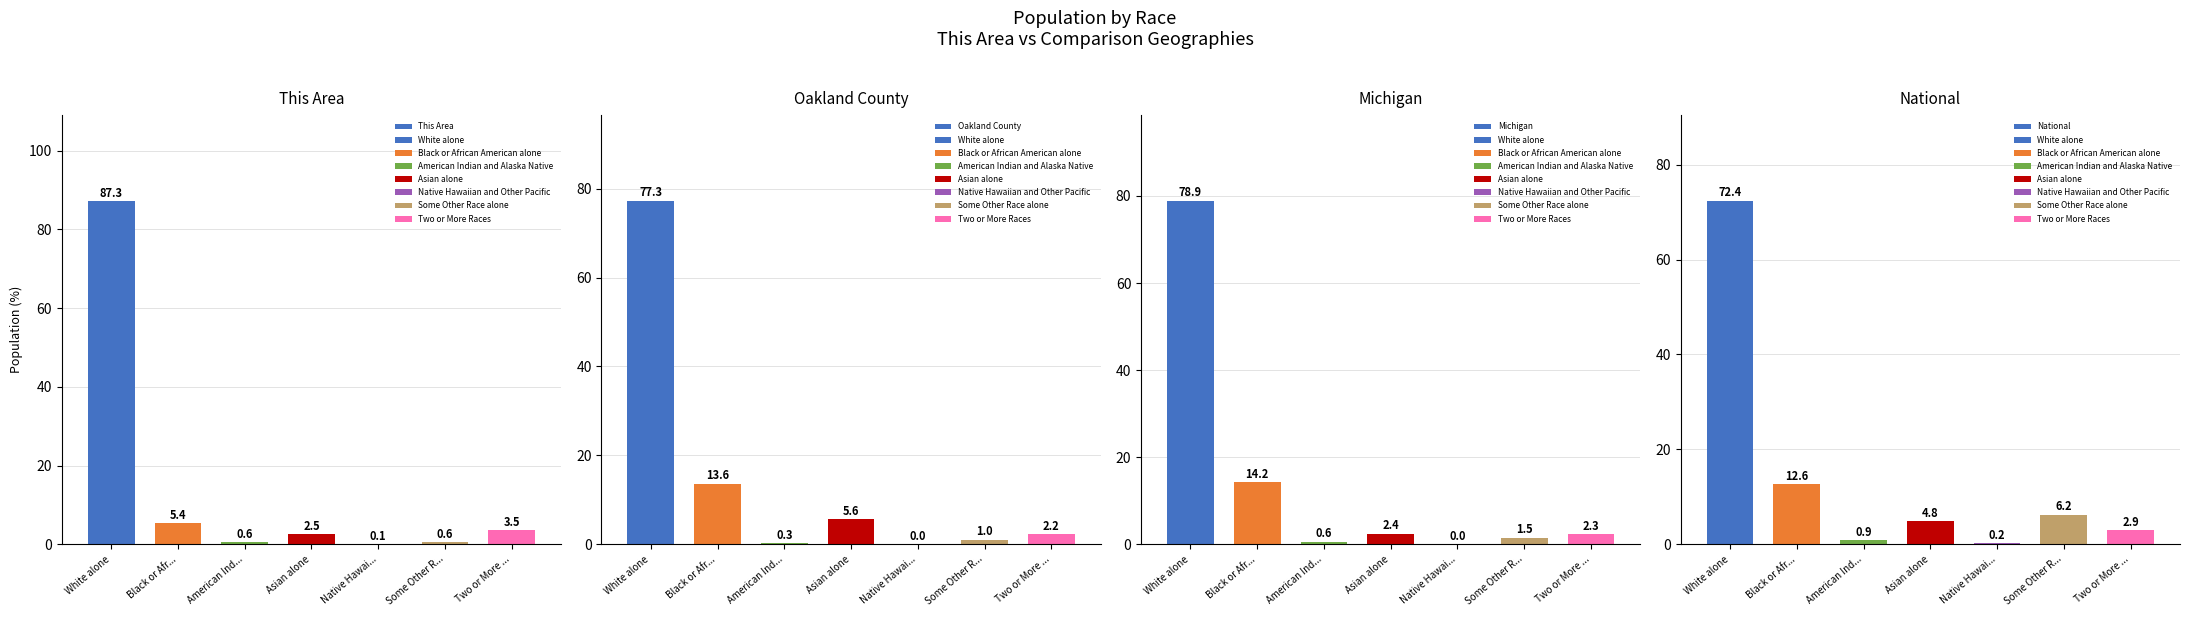

Which series has the widest spread of values?

This Area